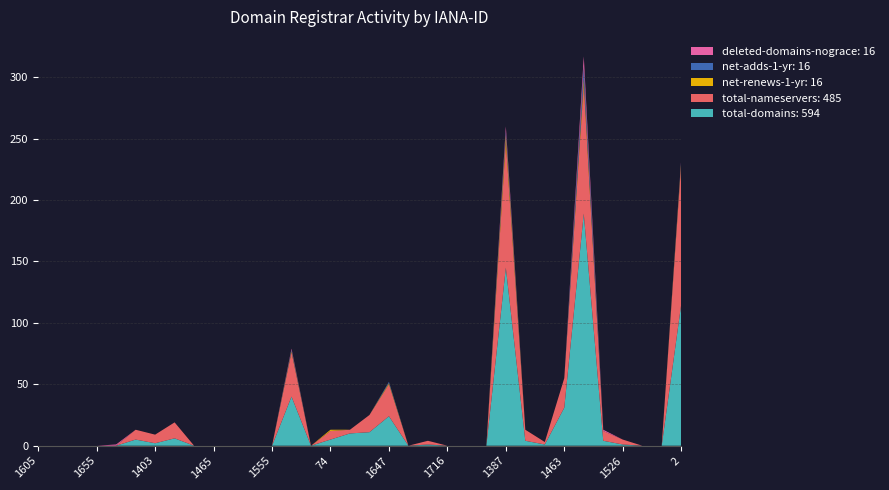

Reading right to left, list all the values displayed in this chart.

total-domains: 115	0	0	1	4	189	31	1	4	145	0	0	0	1	0	24	11	10	5	0	40	0	0	0	0	0	6	2	5	0	0	0	0	0
total-nameservers: 114	0	0	4	8	105	24	2	9	102	0	0	0	3	0	26	14	3	7	0	36	0	0	0	0	0	13	7	8	0	0	0	0	0
net-renews-1-yr: 2	0	0	0	0	5	0	0	0	6	0	0	0	0	0	1	0	0	1	0	1	0	0	0	0	0	0	0	0	0	0	0	0	0
net-adds-1-yr: 1	0	0	0	0	10	0	0	0	3	0	0	0	0	0	1	0	0	0	0	1	0	0	0	0	0	0	0	0	0	0	0	0	0
deleted-domains-nograce: 1	0	0	0	1	8	0	0	0	4	0	0	0	0	0	0	0	0	0	0	1	0	0	0	0	0	0	0	0	1	0	0	0	0